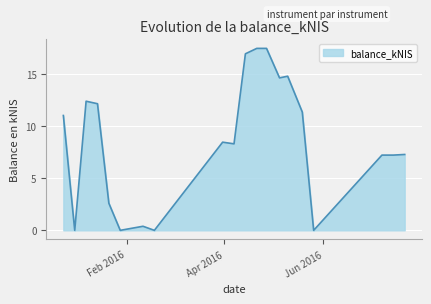

What is the maximum value shown in the chart?

17.5